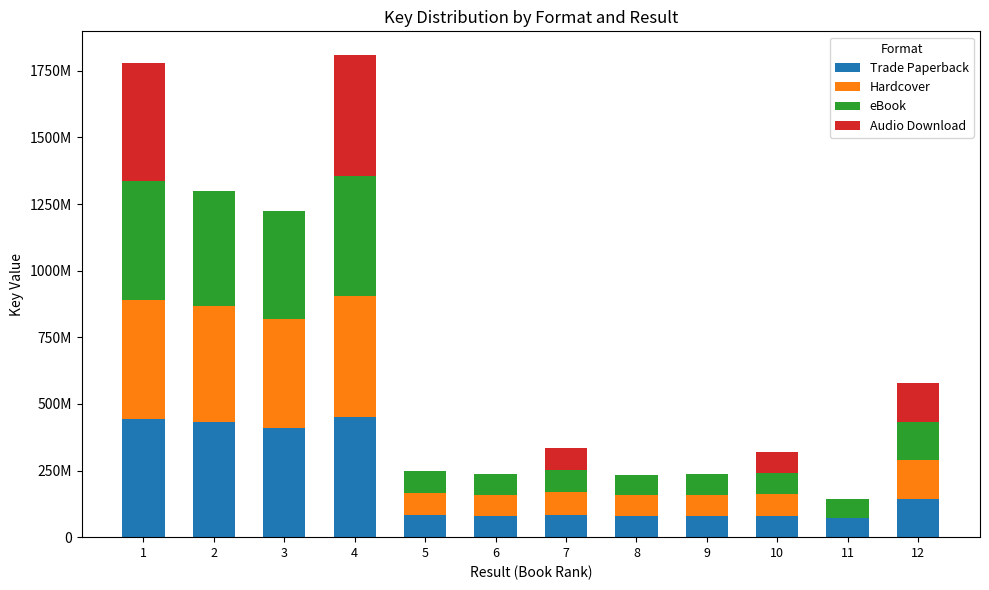

Which series has the largest range (max minus min)?

Hardcover